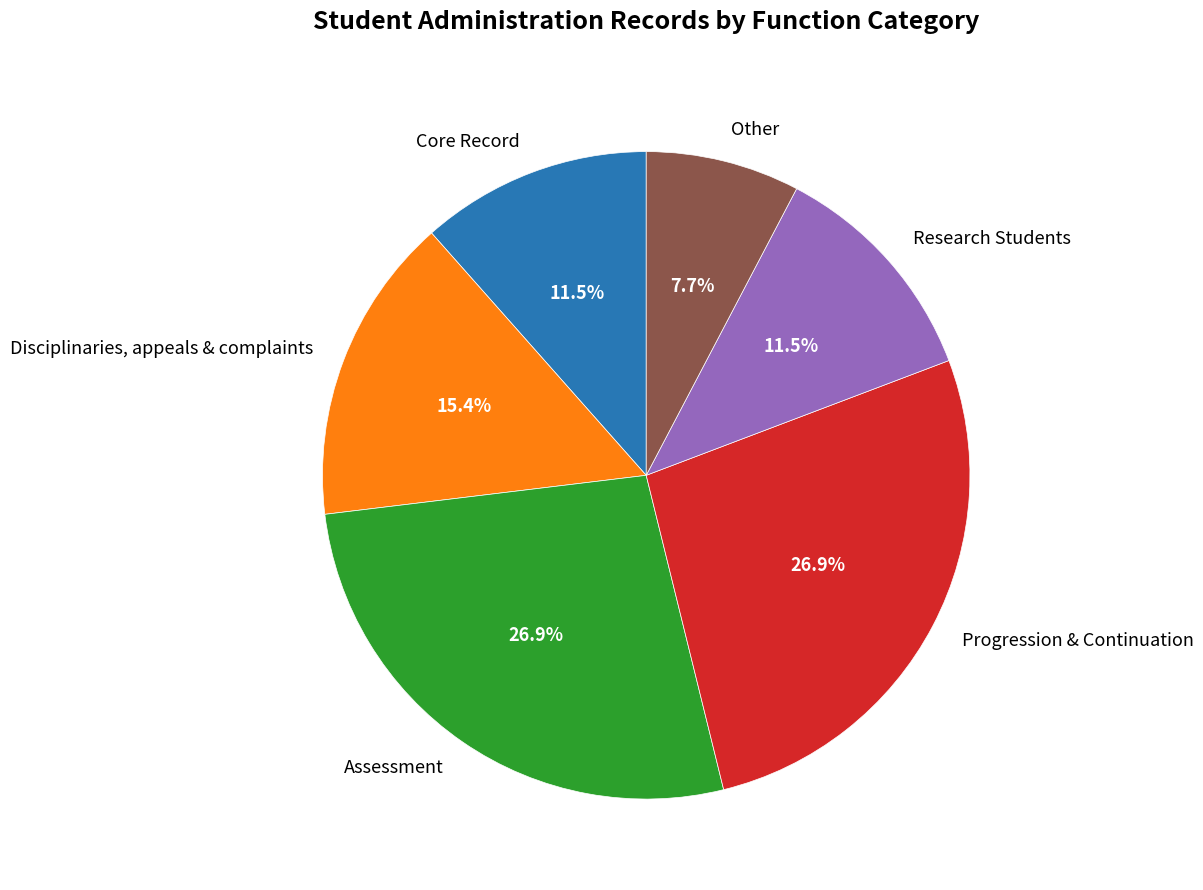

How many slices are in this pie chart?

6